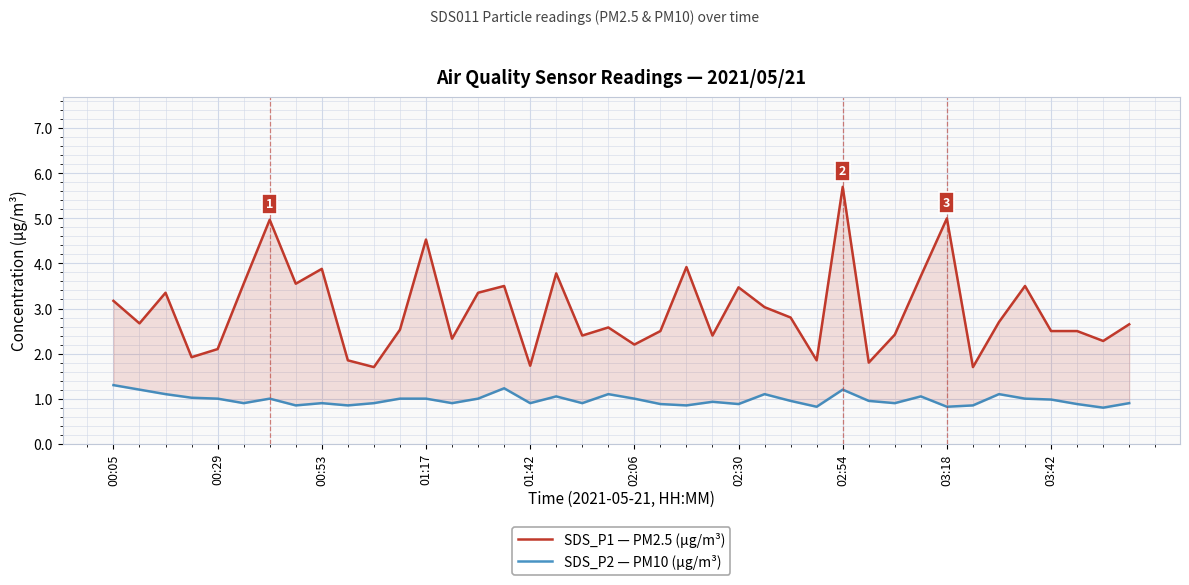

What is the value of the SDS_P1 — PM2.5 (µg/m³) point at the 2nd from the left?

2.7